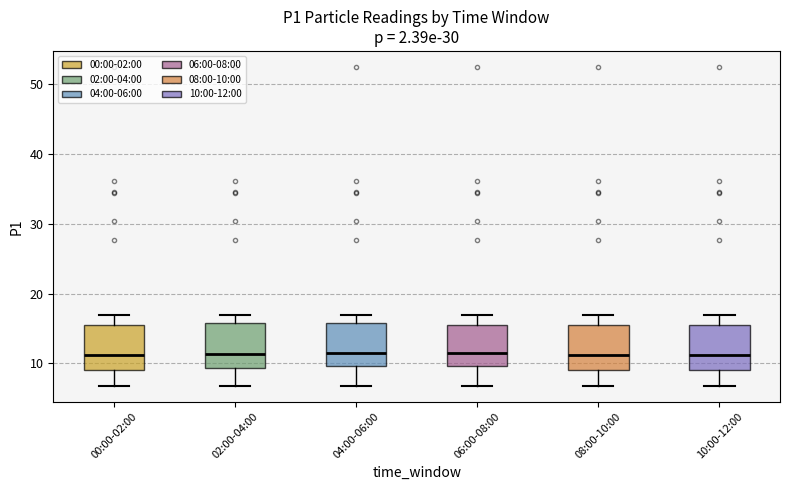

Reading left to right, transcribe this box plot: for each box, give where its median line is, the range the box spans, and where its two whiskers end, as read against the y-axis. The values are not printed on the chart, so give them approximately, as read against the axis.

00:00-02:00: median 11, box 9 to 15, whiskers 7 to 17
02:00-04:00: median 11, box 9 to 16, whiskers 7 to 17
04:00-06:00: median 11, box 10 to 16, whiskers 7 to 17
06:00-08:00: median 11, box 10 to 15, whiskers 7 to 17
08:00-10:00: median 11, box 9 to 15, whiskers 7 to 17
10:00-12:00: median 11, box 9 to 15, whiskers 7 to 17